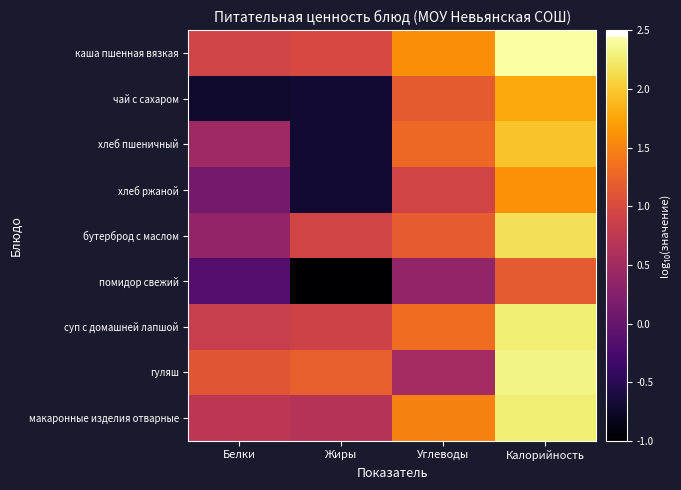

Count the number of data series in this chart.

9